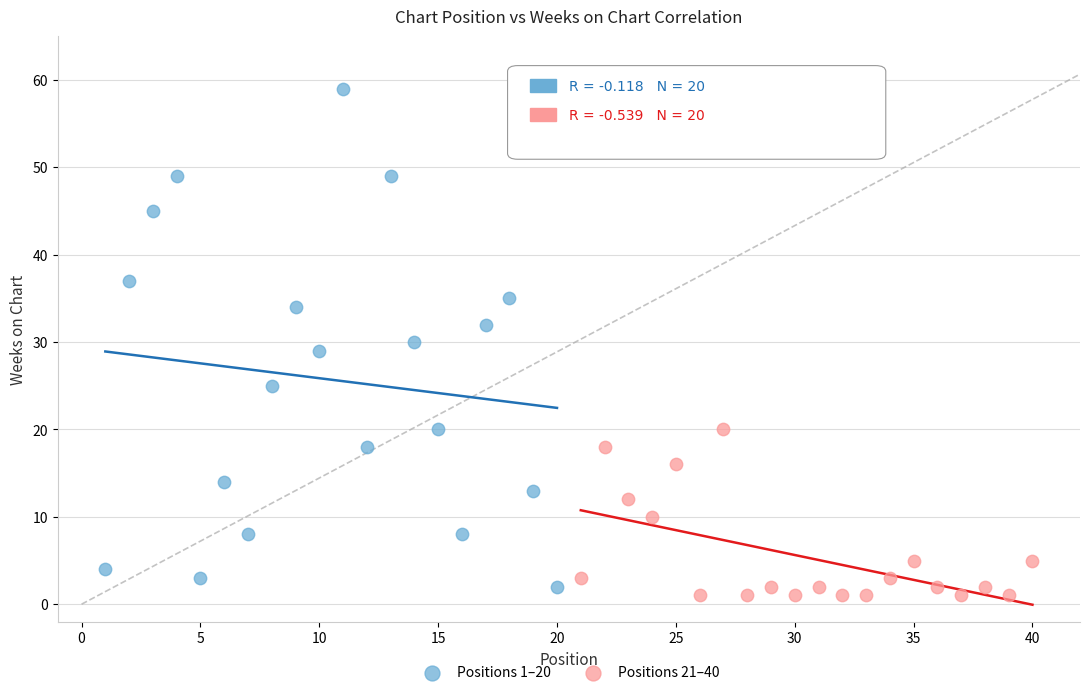

Which series has the widest spread of Y values?

Positions 1–20